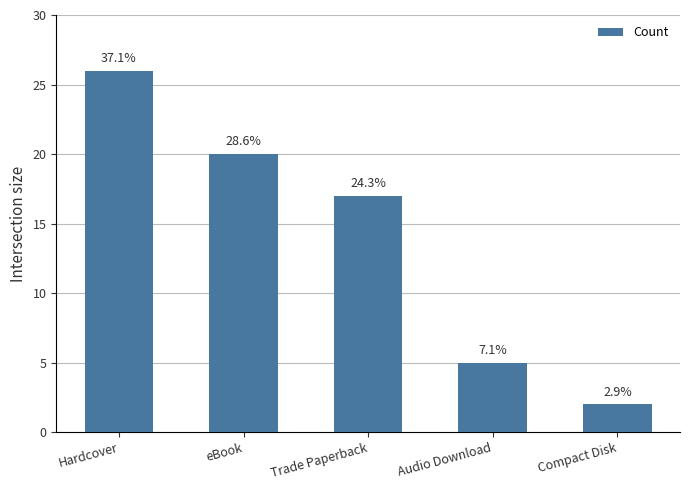

What is the value of the 3rd bar from the left?

17